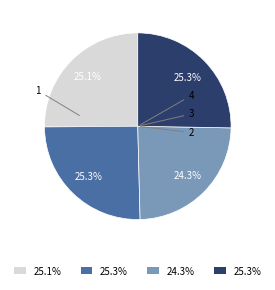

Rank the categories by value from lowest to highest.

3, 1, 2, 4